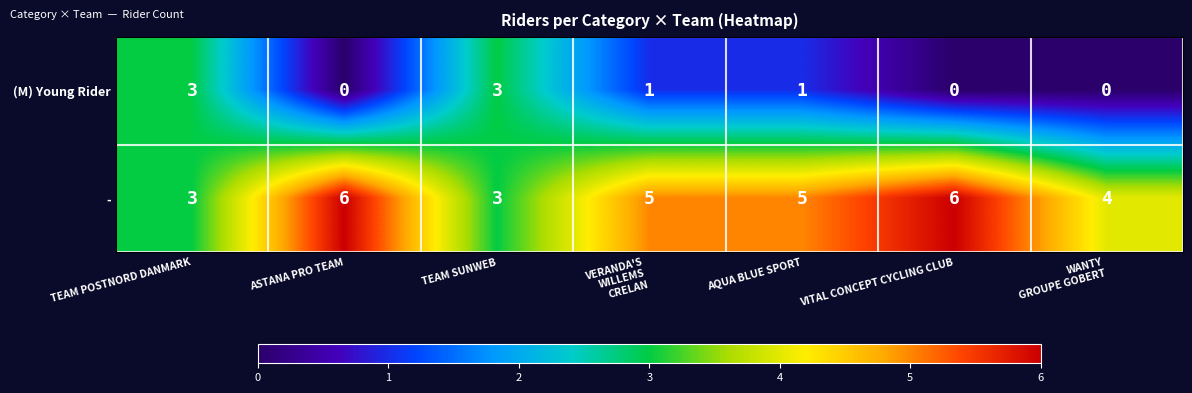

How many categories are shown in the chart?

7